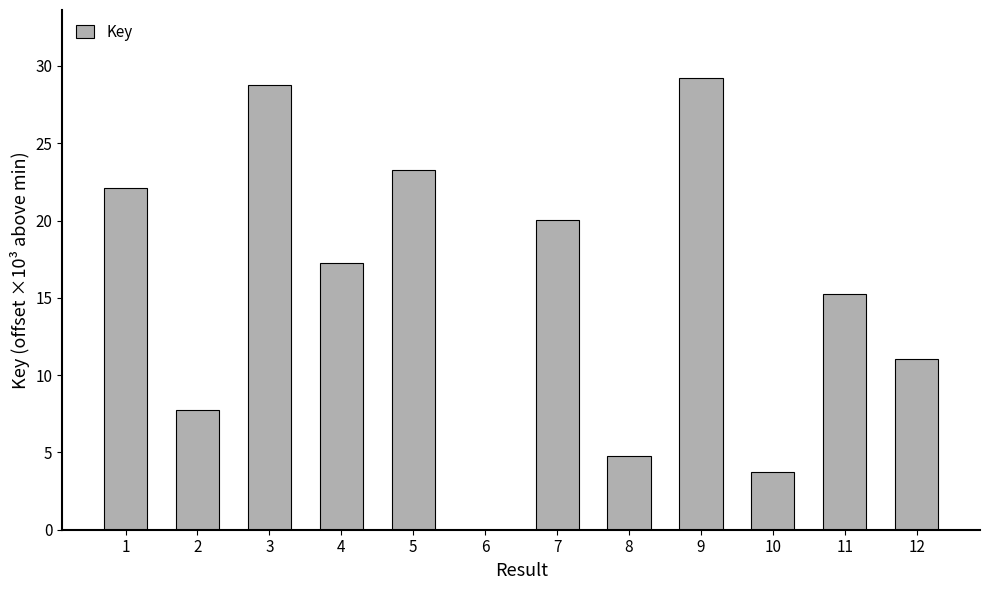

Does the chart contain stacked bars?

No